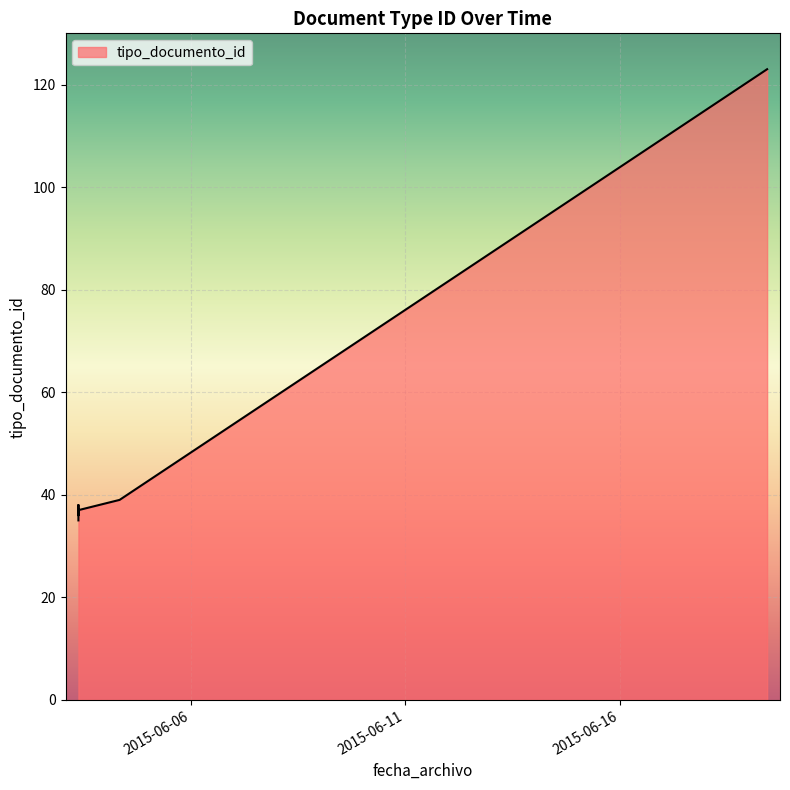

Rank the categories by value from highest to lowest.

2015-06-19 10:12:20, 2015-06-04 08:20:31, 2015-06-03 09:19:31, 2015-06-03 09:19:31, 2015-06-03 09:19:31, 2015-06-03 09:19:31